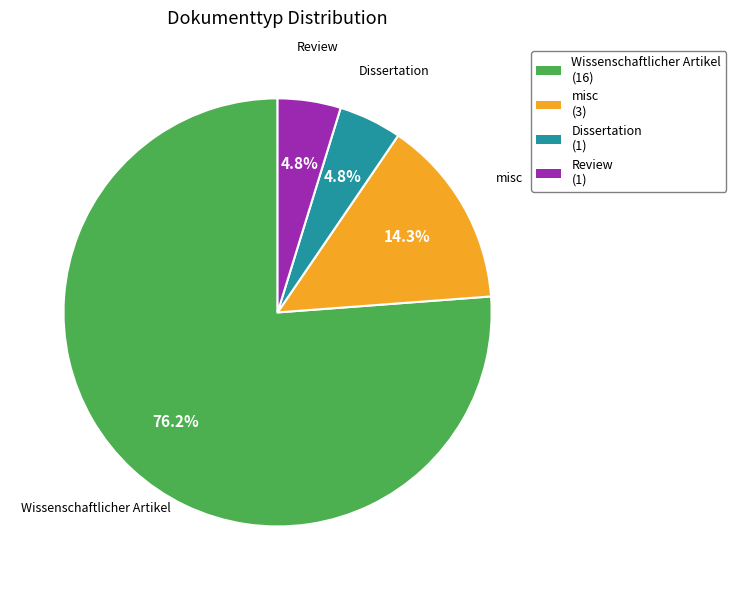

How much of the chart is everything except misc?

85.7%